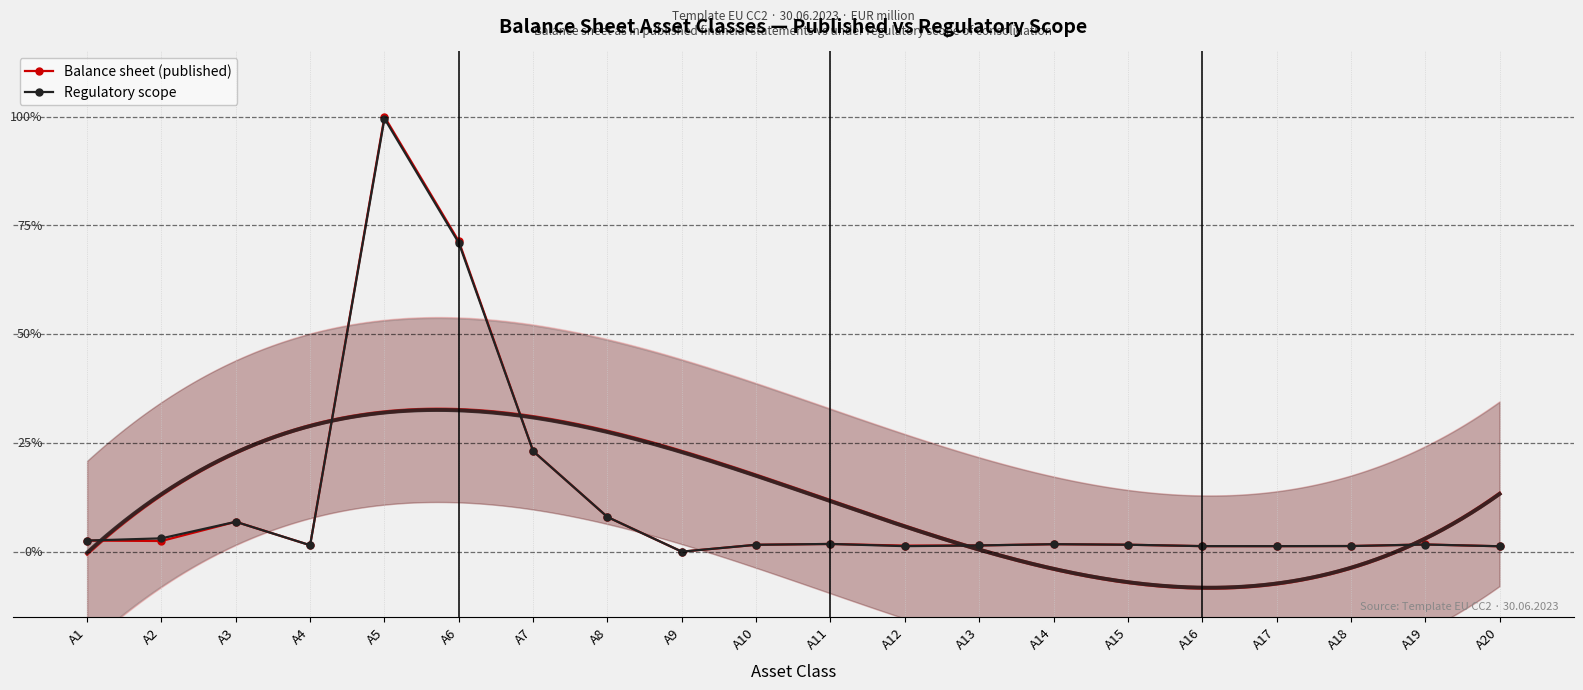

What are all the series names shown in the legend?

Balance sheet (published), Regulatory scope